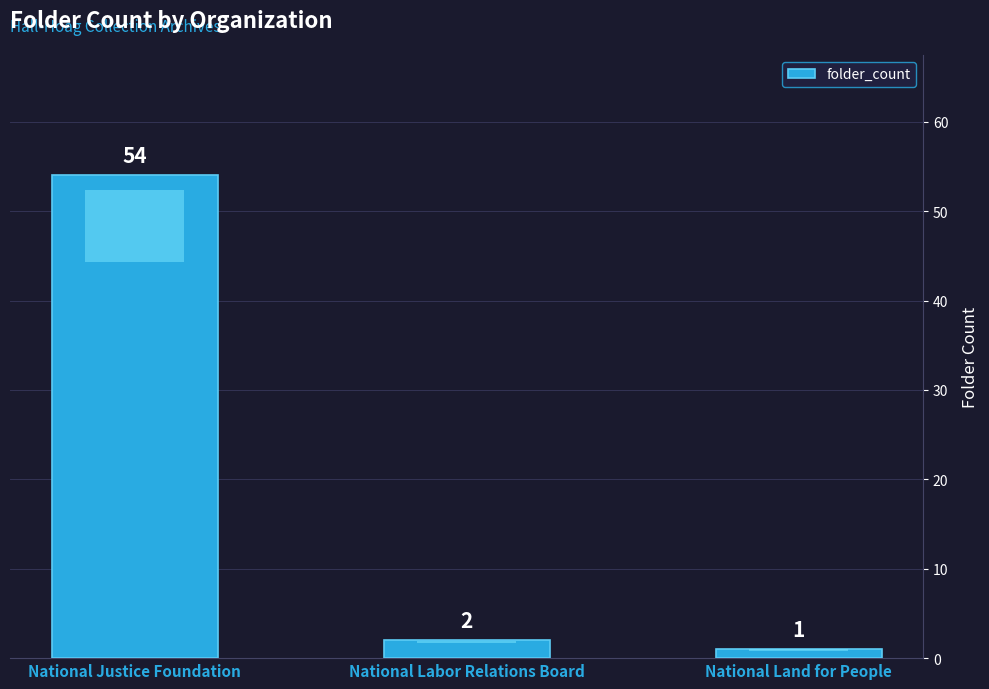

Rank the categories by value from highest to lowest.

National Justice Foundation, National Labor Relations Board, National Land for People